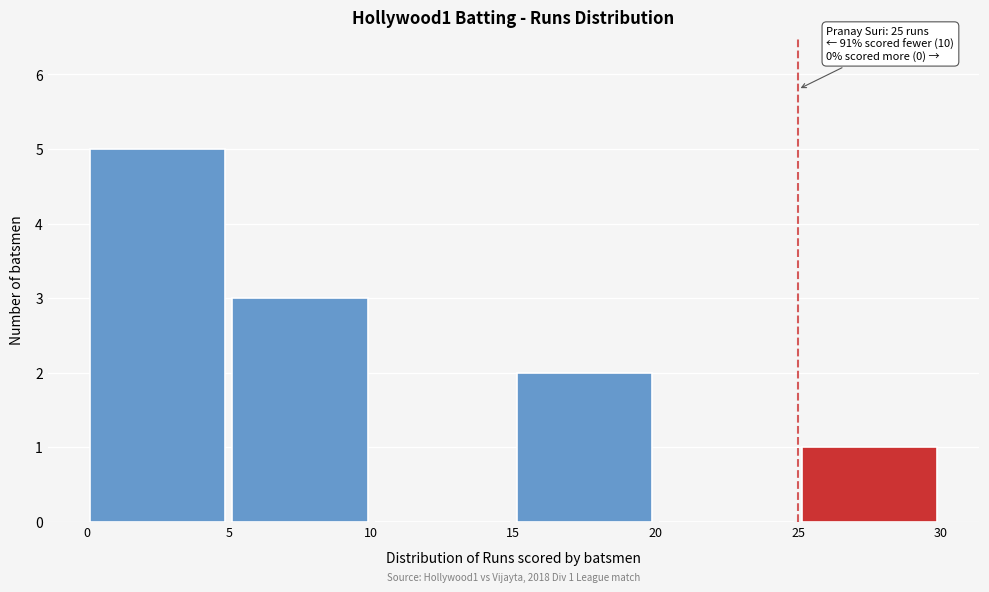

Over which range of the x-axis is the bar tallest?

0 to 5